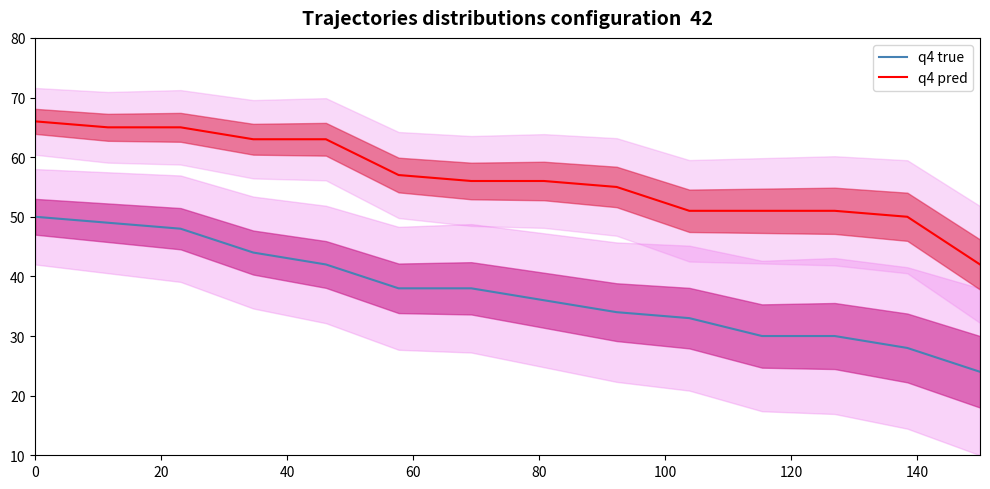

True or false: q4 pred and q4 true cross at least once.

False